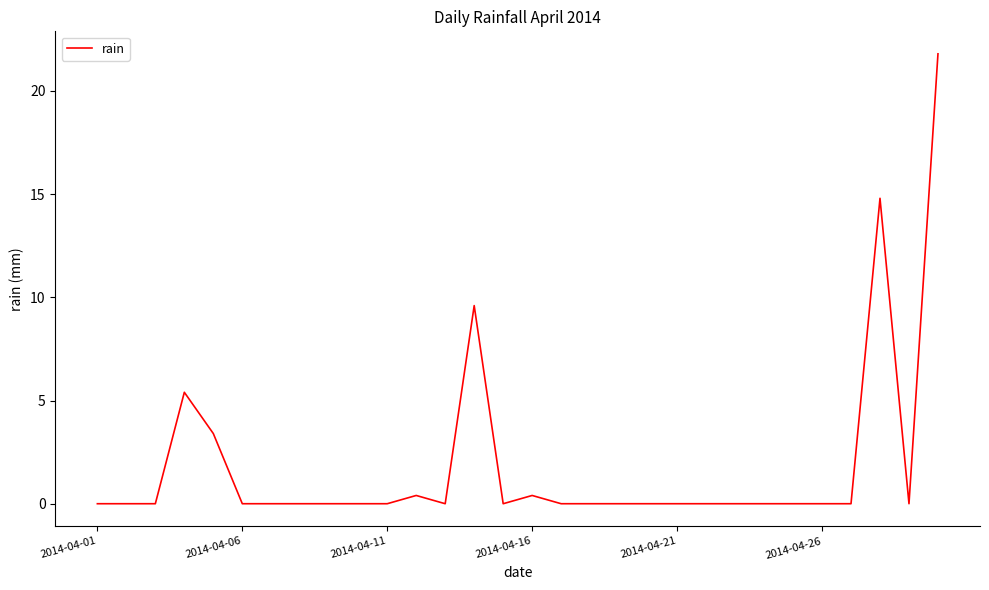

What is the greatest value displayed?

21.8